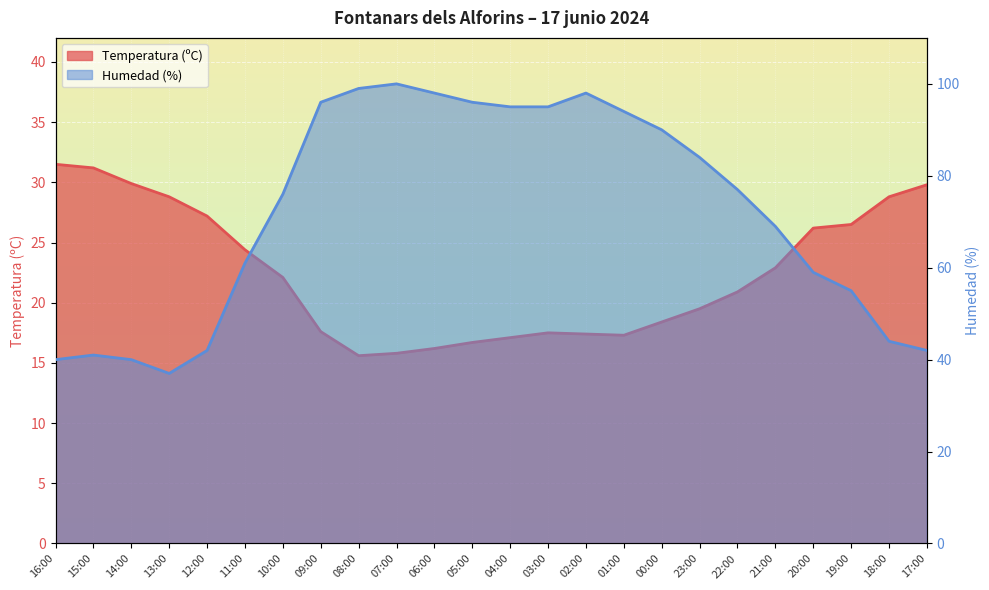

True or false: Humedad (%) has a value of 26.7 at 16:00.

False